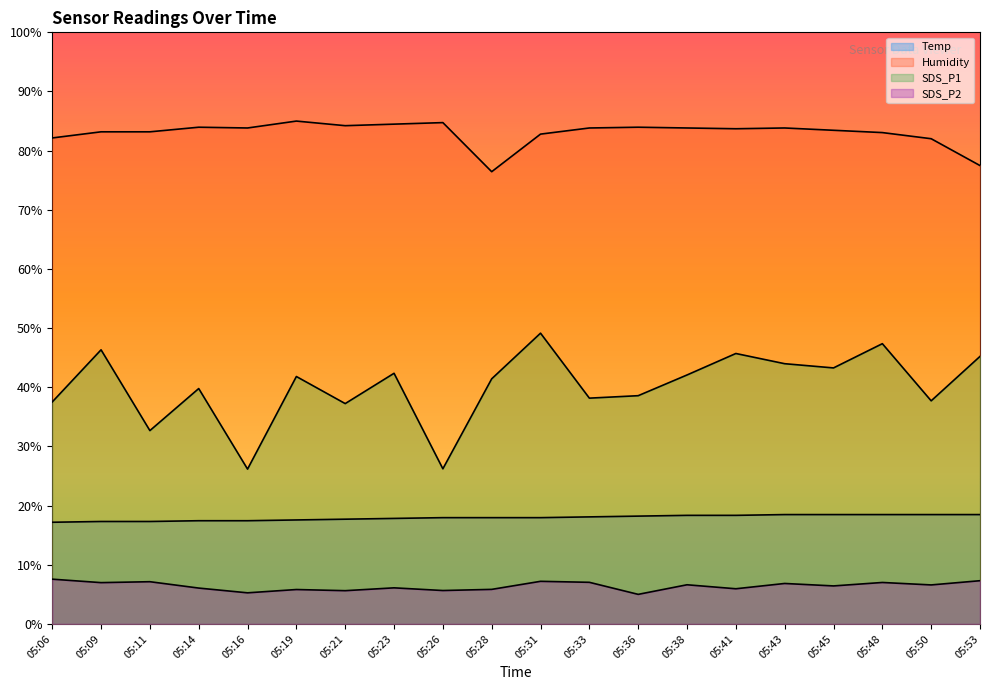

At which label is SDS_P1 closest to 37?

05:21